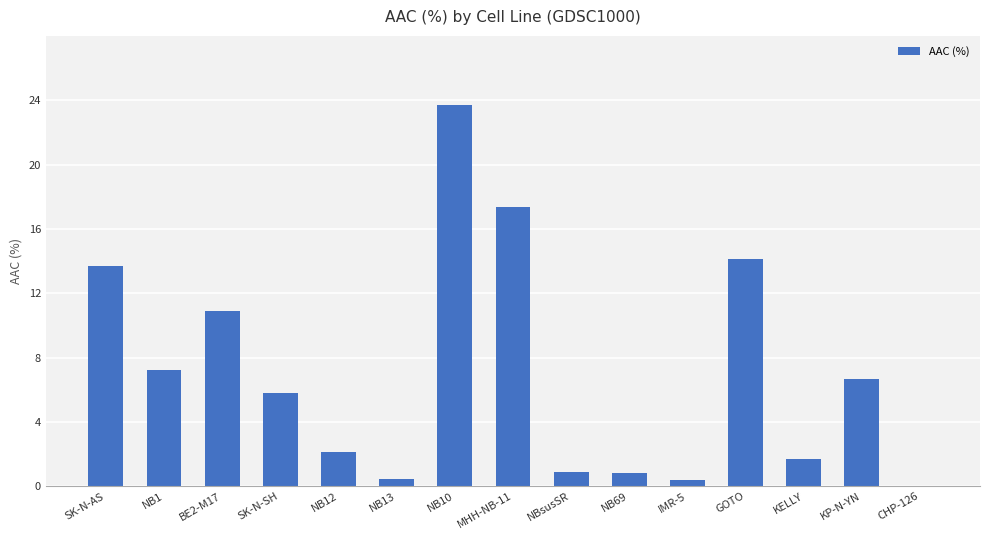

At which label does the data first exceed 5?

SK-N-AS